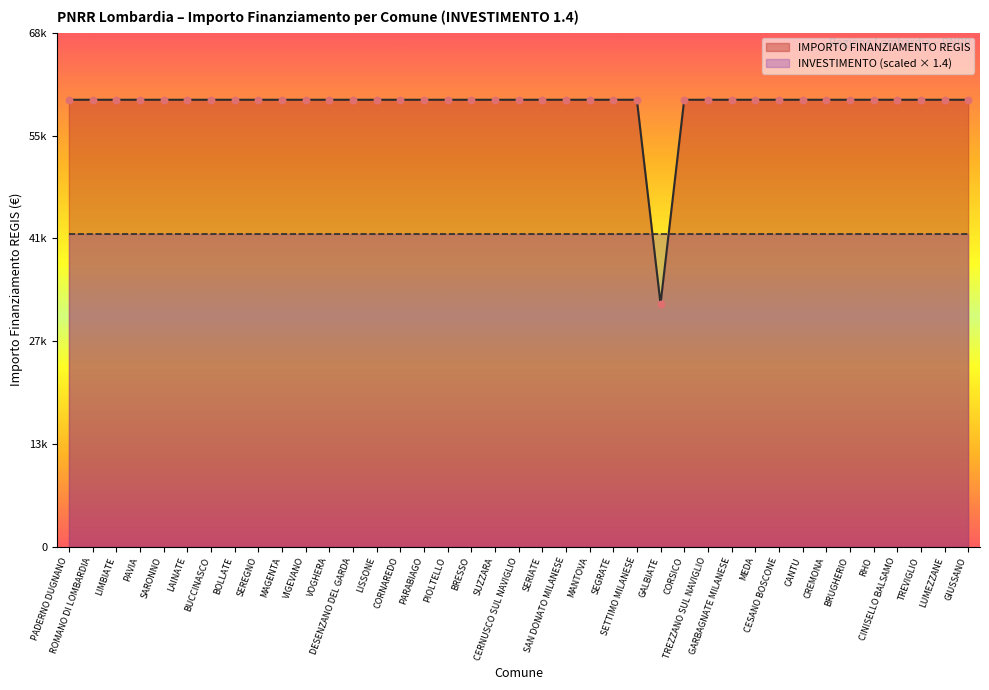

What is the ratio of the value at ROMANO DI LOMBARDIA to the value at MANTOVA?

1.0